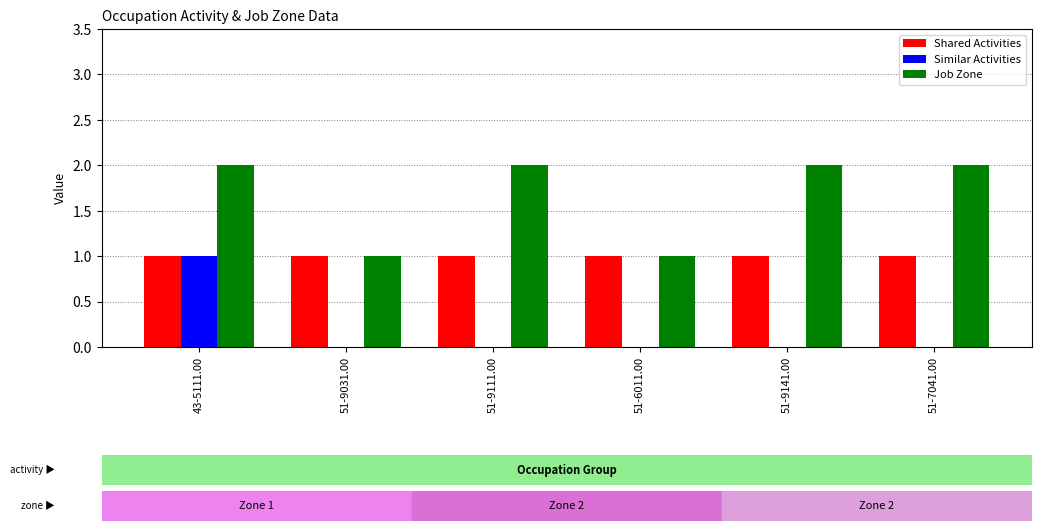

At which category is the sum across all series the highest?

43-5111.00